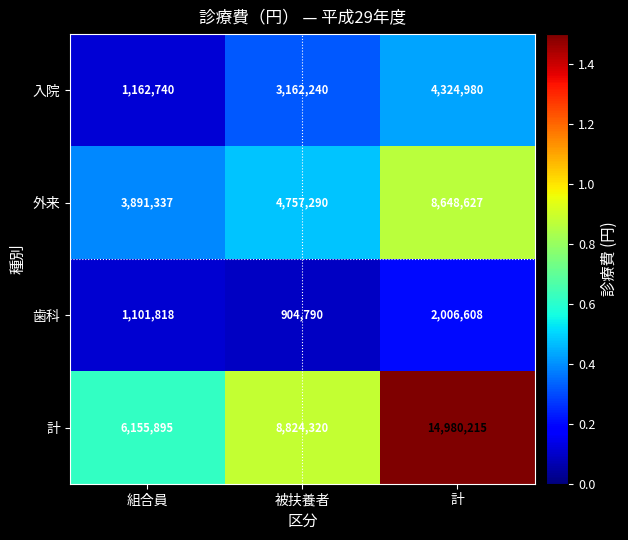

True or false: 計 has a value of 20344620 at 計.

False